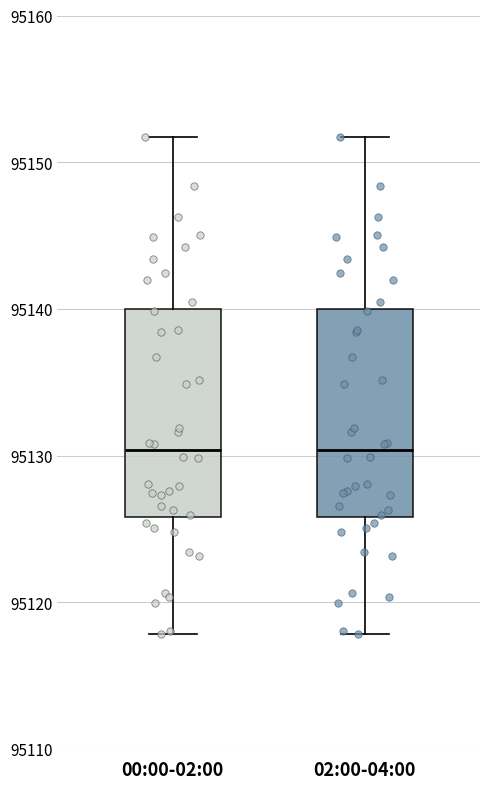

Where is the lower edge of the box for 02:00-04:00 on the y-axis? The values are not printed on the chart, so give them approximately, as read against the axis.

95126